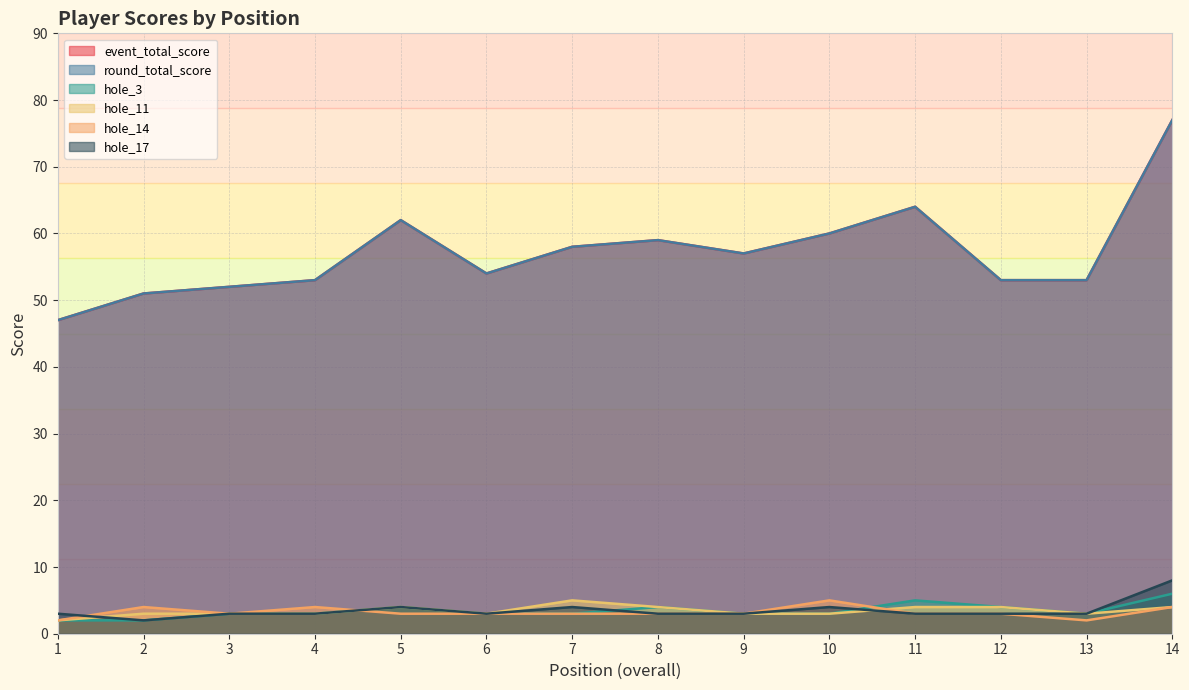

The event_total_score series shows 47 at 1. True or false?

True